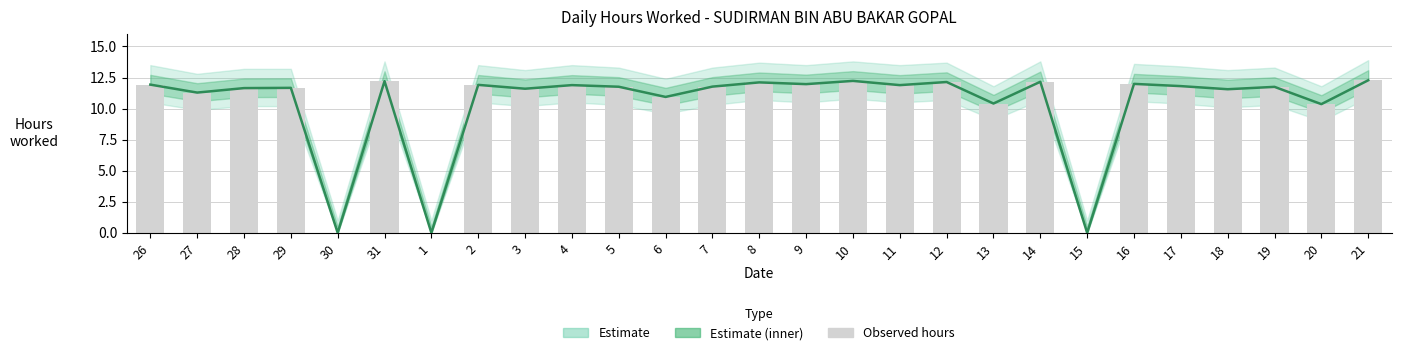

Which series has the largest range (max minus min)?

Estimate